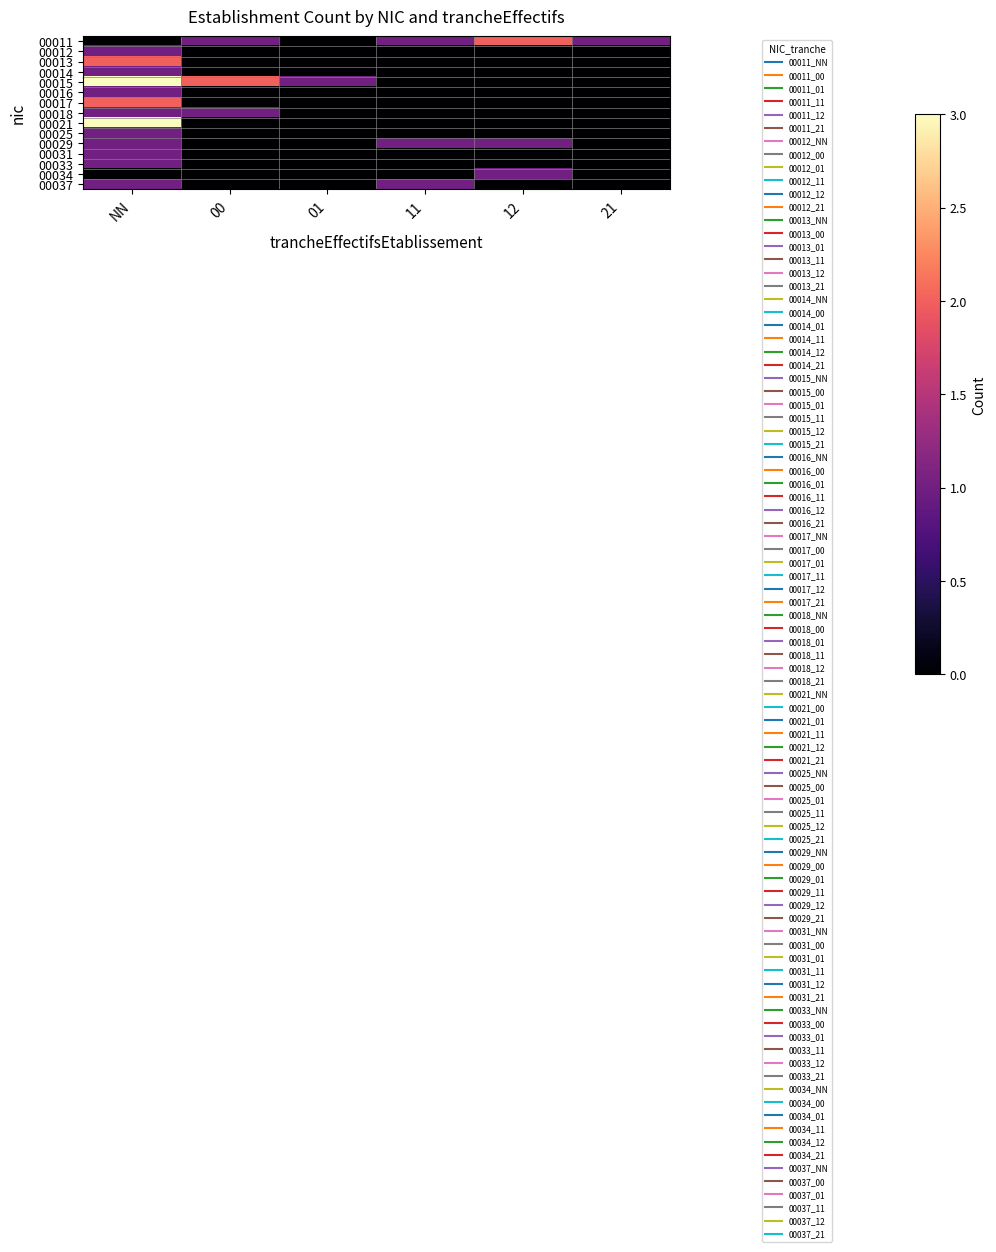

Reading right to left, transcribe all the data shown in this chart.

00011: 21=1	12=2	11=1	01=0	00=1	NN=0
00012: 21=0	12=0	11=0	01=0	00=0	NN=1
00013: 21=0	12=0	11=0	01=0	00=0	NN=2
00014: 21=0	12=0	11=0	01=0	00=0	NN=1
00015: 21=0	12=0	11=0	01=1	00=2	NN=3
00016: 21=0	12=0	11=0	01=0	00=0	NN=1
00017: 21=0	12=0	11=0	01=0	00=0	NN=2
00018: 21=0	12=0	11=0	01=0	00=1	NN=1
00021: 21=0	12=0	11=0	01=0	00=0	NN=3
00025: 21=0	12=0	11=0	01=0	00=0	NN=1
00029: 21=0	12=1	11=1	01=0	00=0	NN=1
00031: 21=0	12=0	11=0	01=0	00=0	NN=1
00033: 21=0	12=0	11=0	01=0	00=0	NN=1
00034: 21=0	12=1	11=0	01=0	00=0	NN=0
00037: 21=0	12=0	11=1	01=0	00=0	NN=1